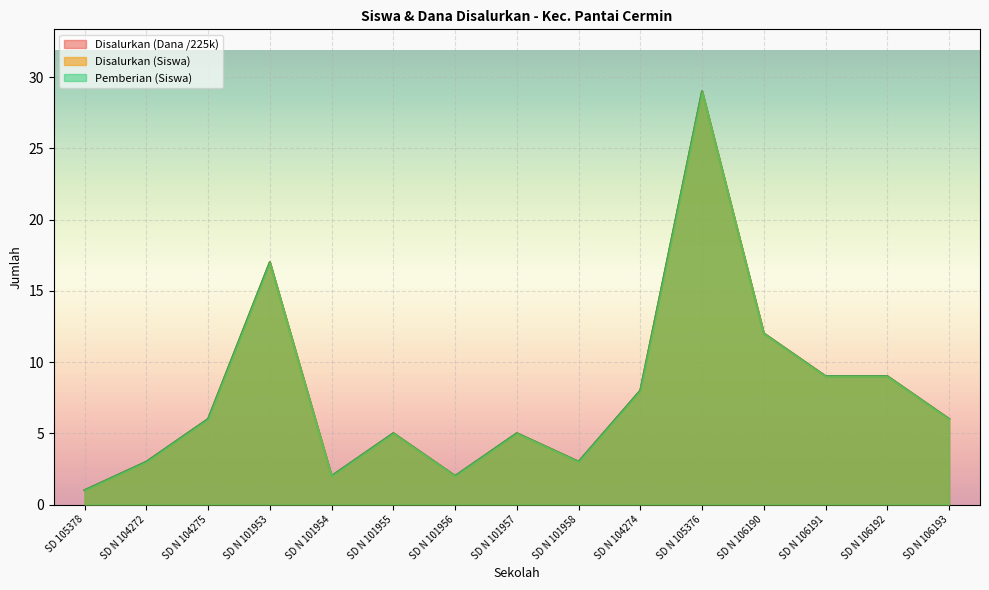

Does the chart display data point markers on the line(s)?

No